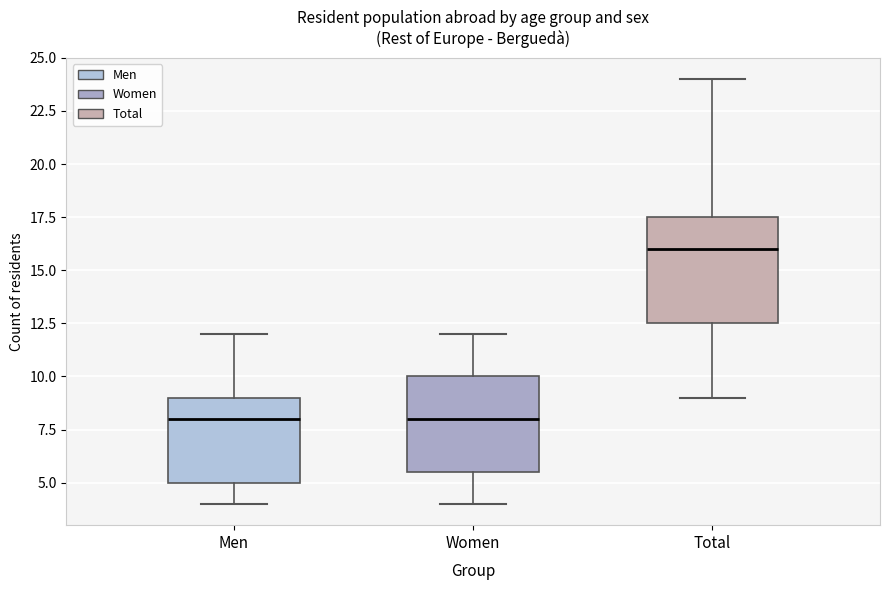

Which box is the tallest, from its lower edge to its upper edge?

Total